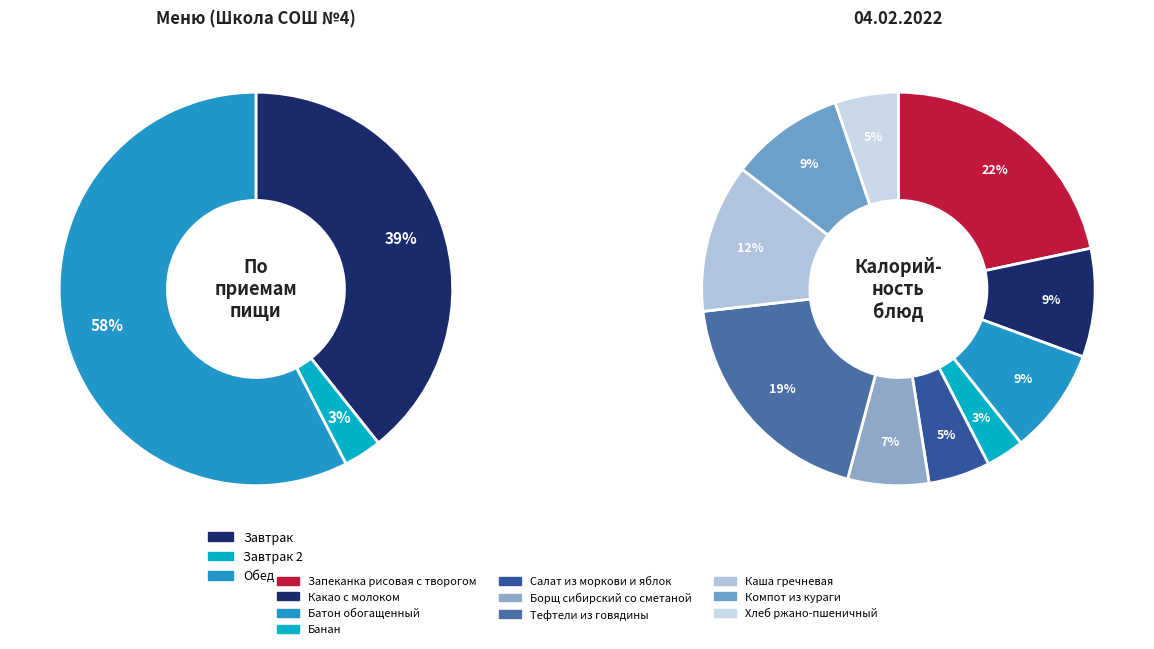

The Какао с молоком slice represents 9% of the pie. True or false?

True